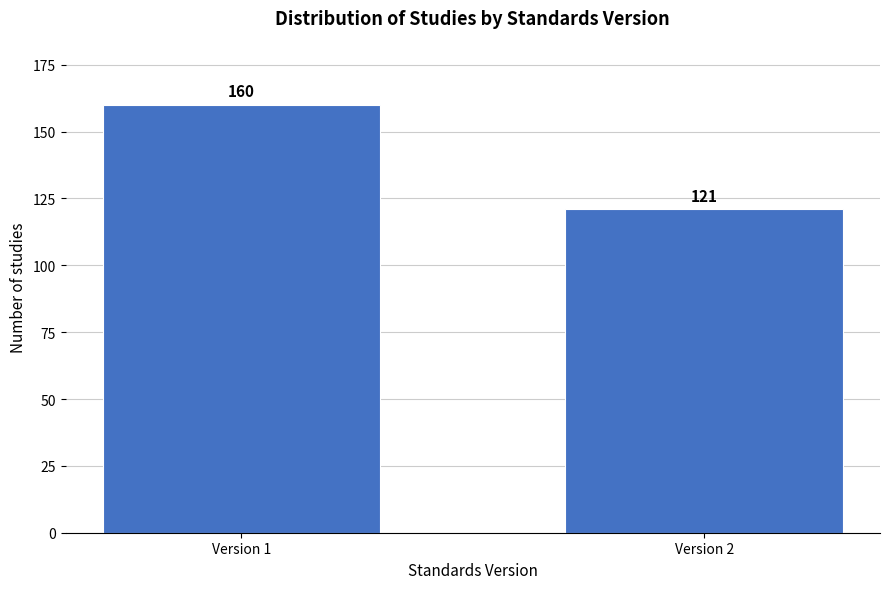

Reading left to right, list all the values displayed in this chart.

Version 1=160	Version 2=121